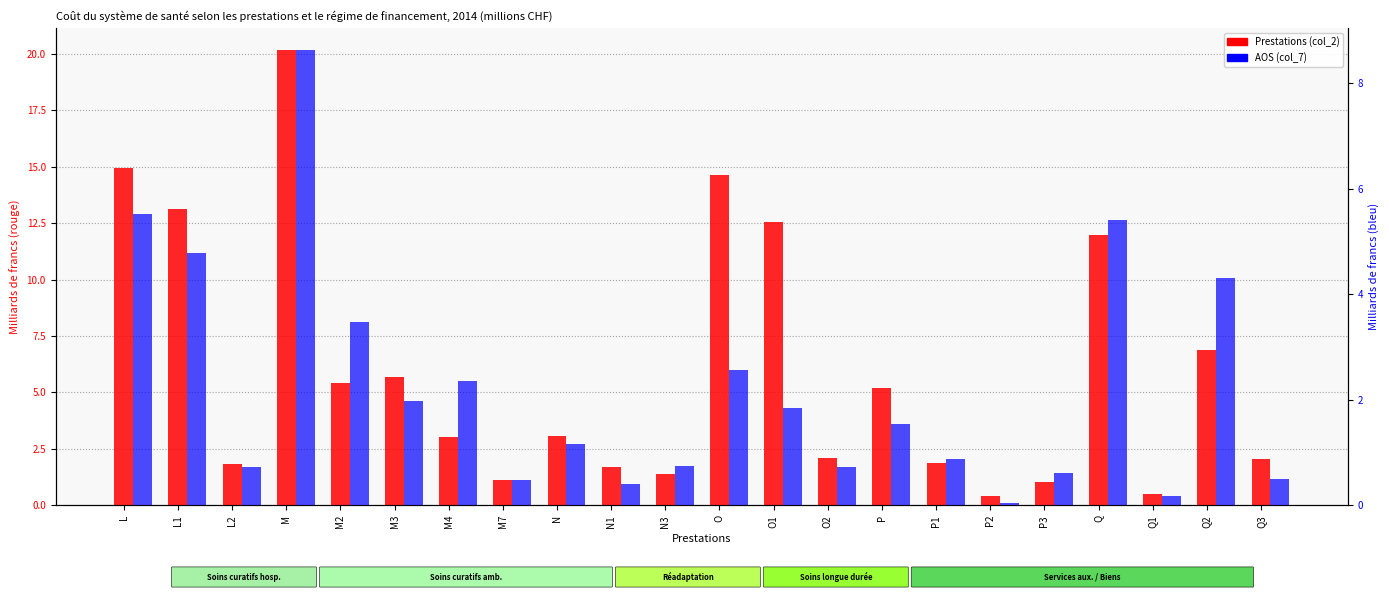

What is the spread (max minus min) of values at P1?

1.0